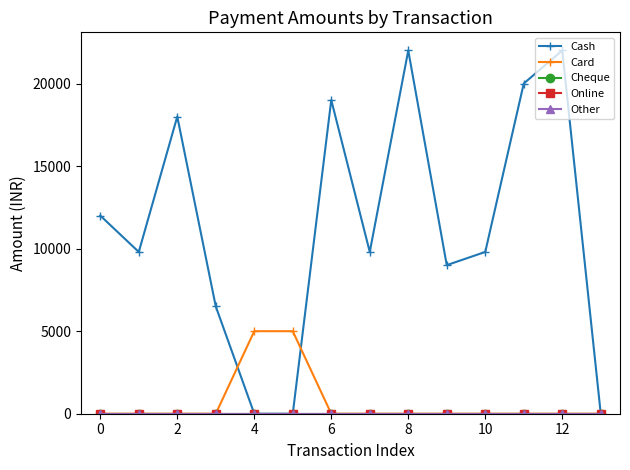

Is this an area chart (filled region under the line)?

No